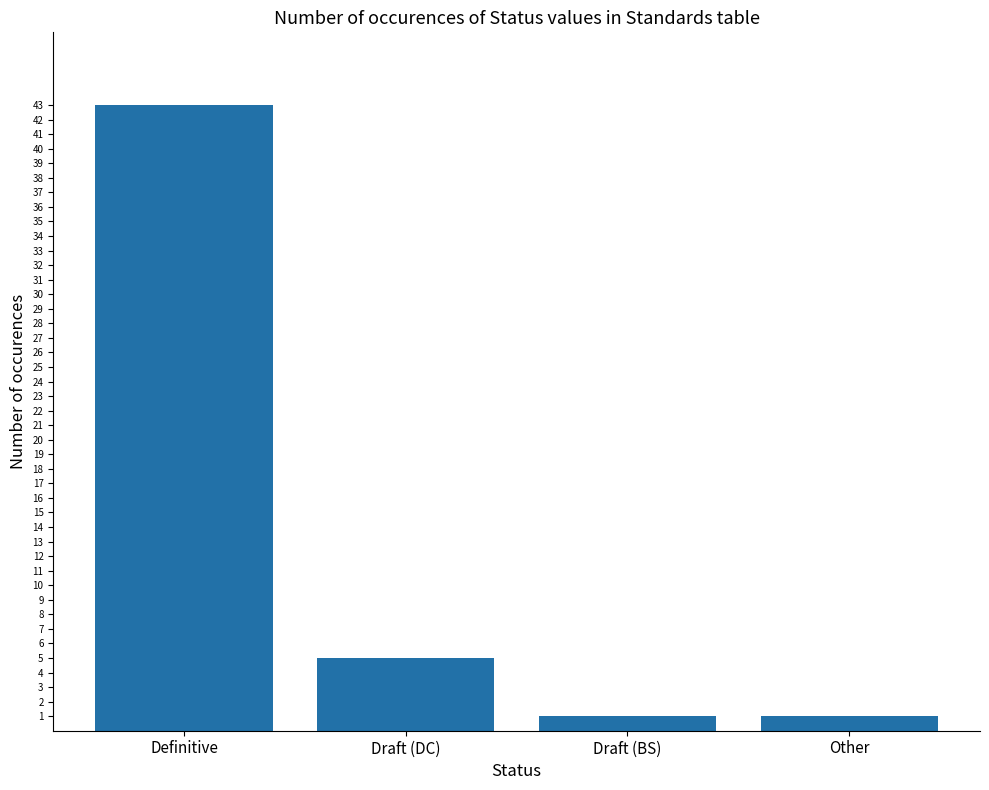

What is the value of the 3rd bar from the left?

1